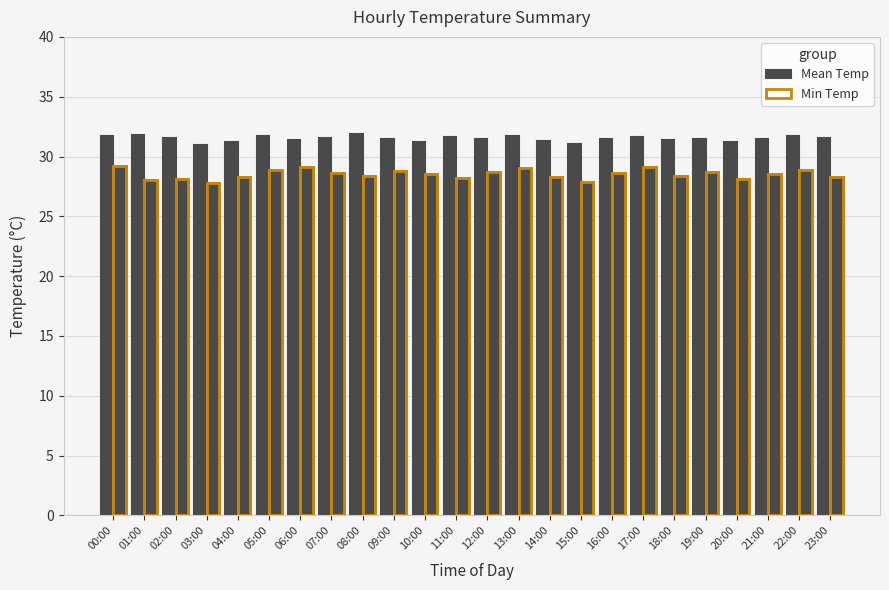

Which series has the largest total across all categories?

Mean Temp